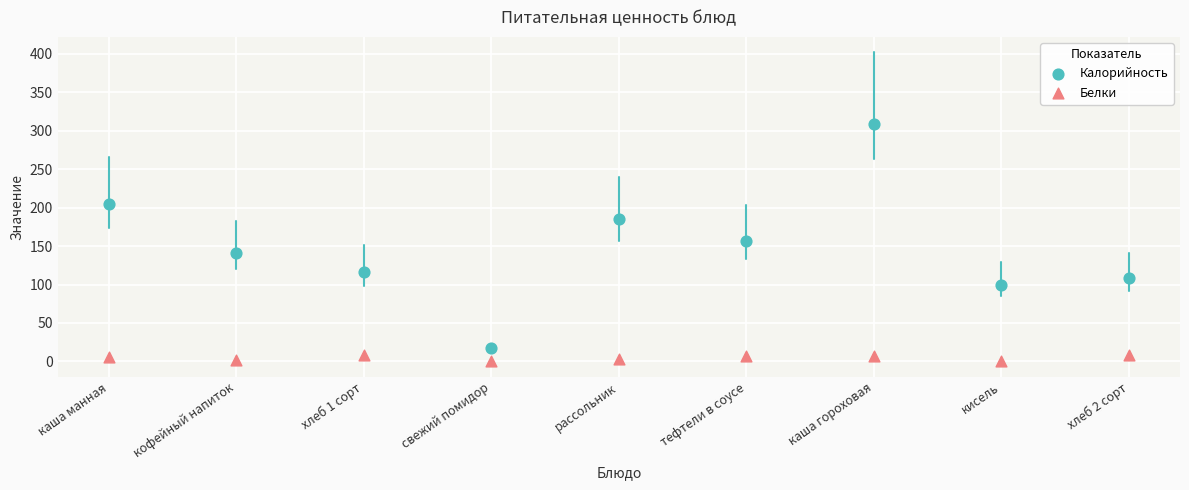

Which series reaches the minimum Y coordinate?

Белки